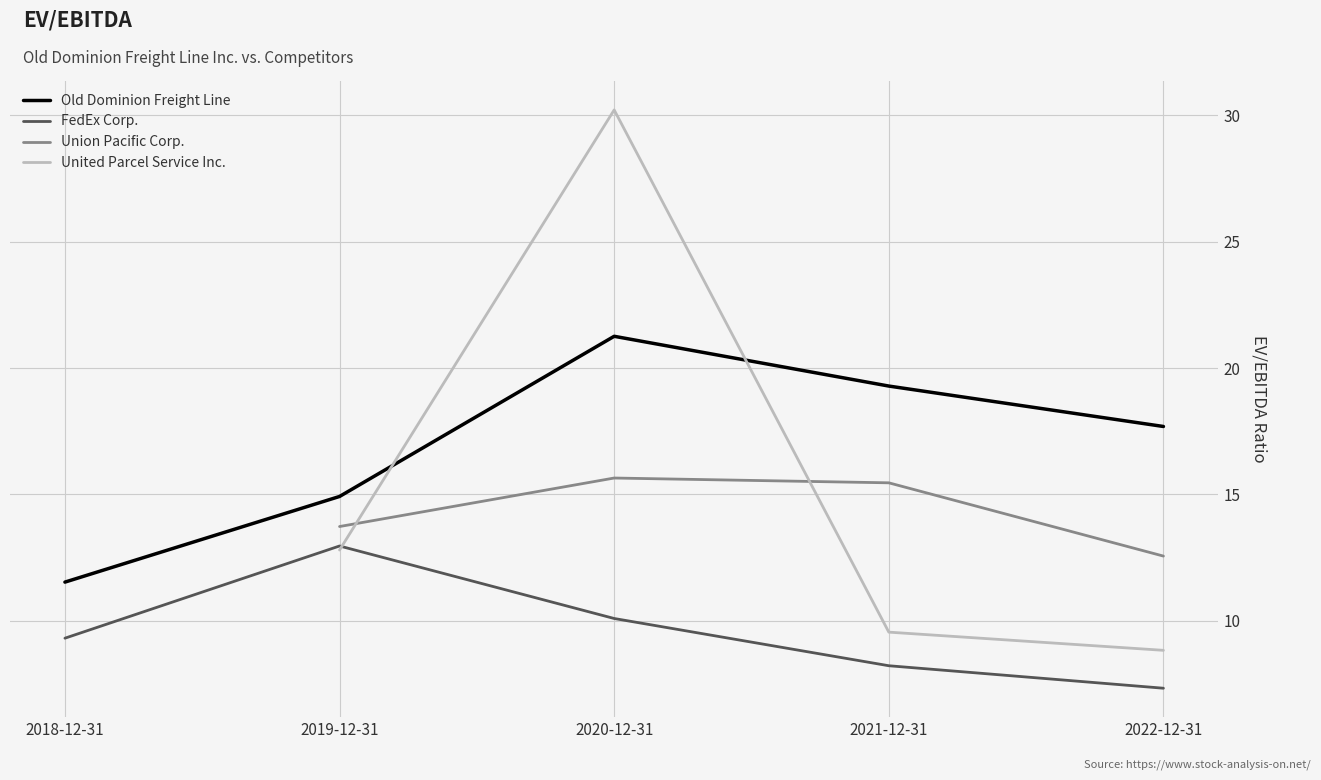

Where does the Old Dominion Freight Line series first go above 17?

2020-12-31